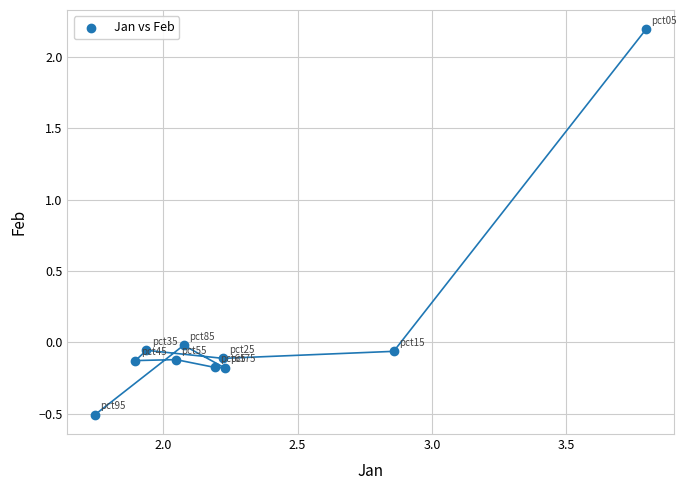

What is the range of Y values (max minus min)?

2.7